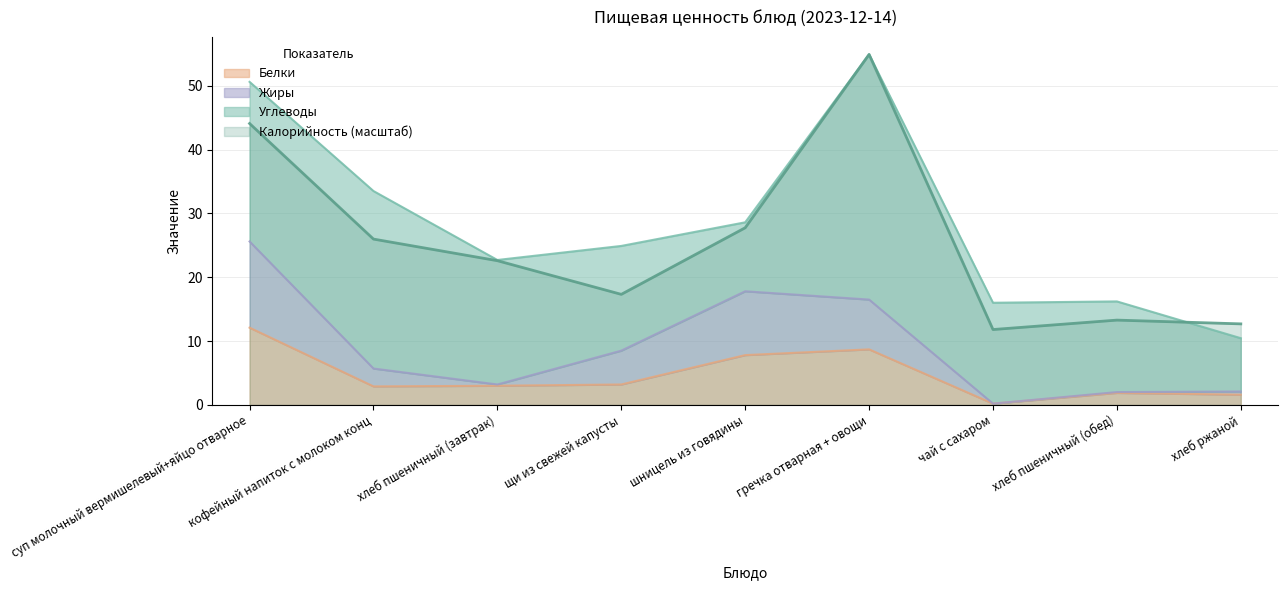

What is the approximate value of Белки at кофейный напиток с молоком конц?

2.9